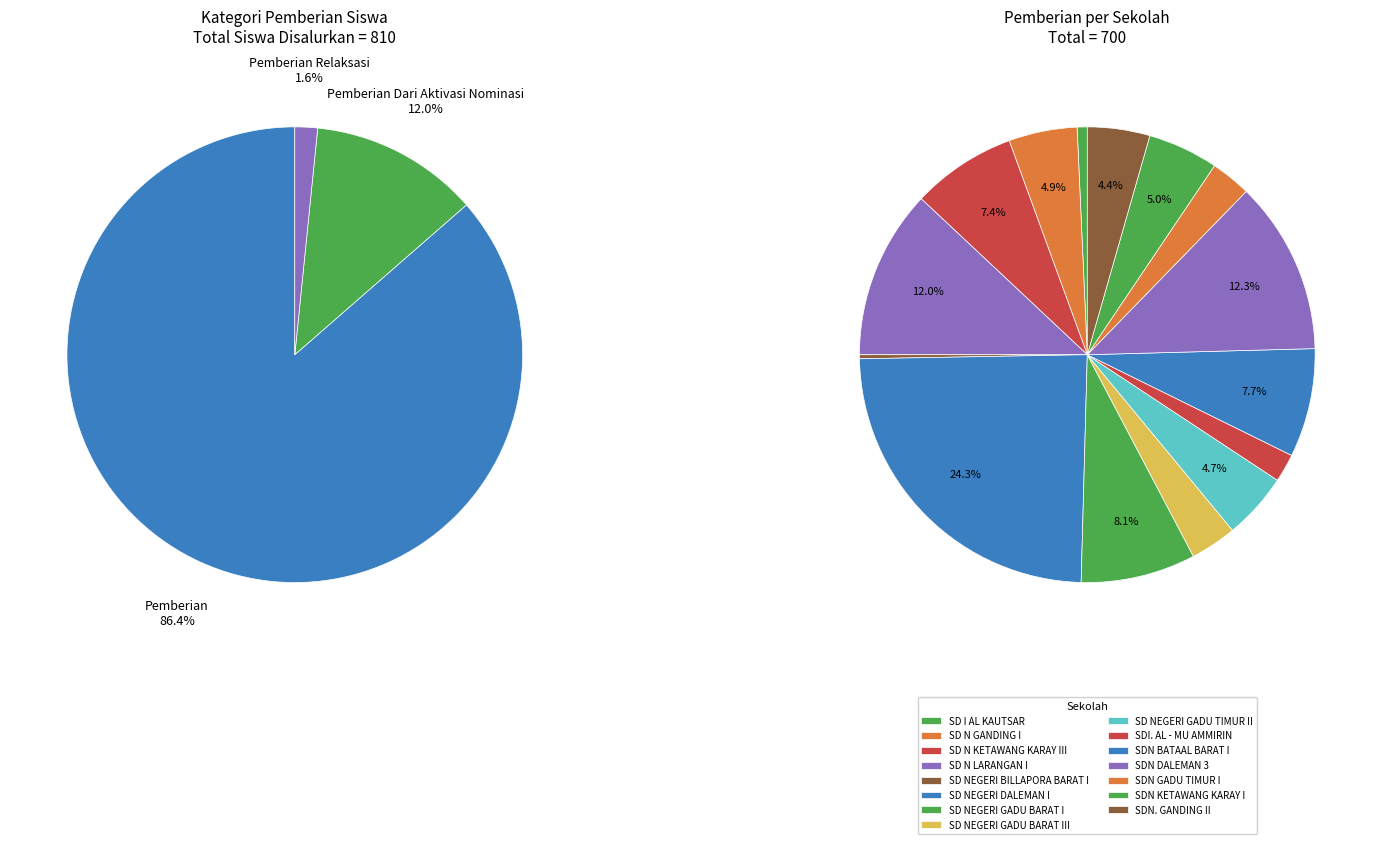

Rank the series at SDN BATAAL BARAT I from lowest to highest value.

Pemberian Relaksasi, Pemberian Dari Aktivasi Nominasi, Pemberian